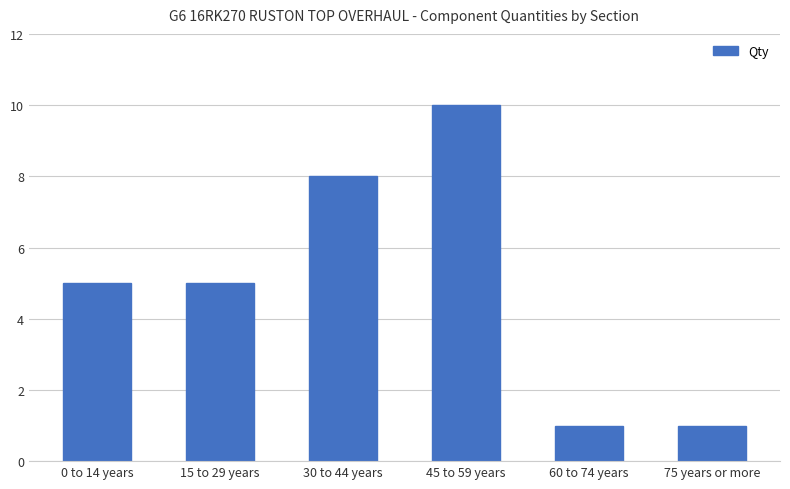

Reading left to right, transcribe all the data shown in this chart.

0 to 14 years=5	15 to 29 years=5	30 to 44 years=8	45 to 59 years=10	60 to 74 years=1	75 years or more=1